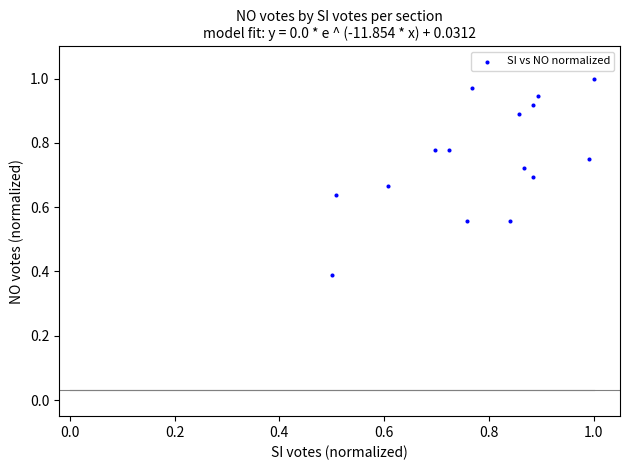

What Y value in the scatter plot is closest to 0?

0.4